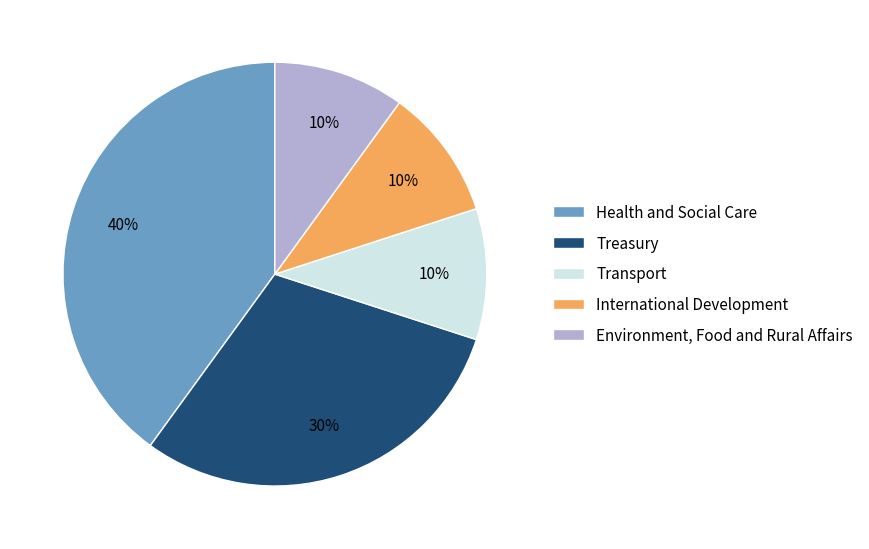

True or false: Environment, Food and Rural Affairs accounts for 10% of the total.

True